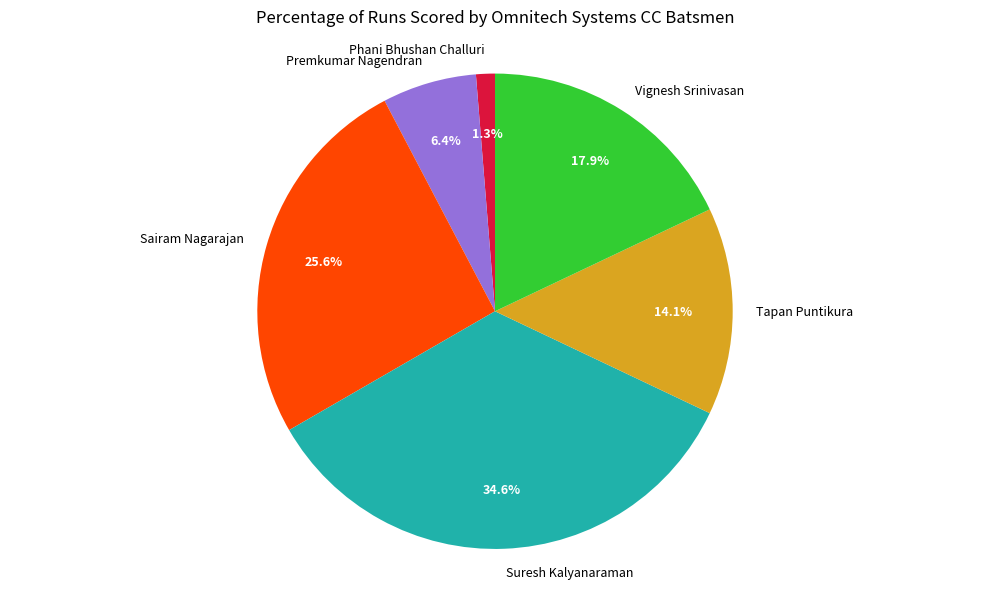

Is the sum of Premkumar Nagendran and Phani Bhushan Challuri greater than half?

No